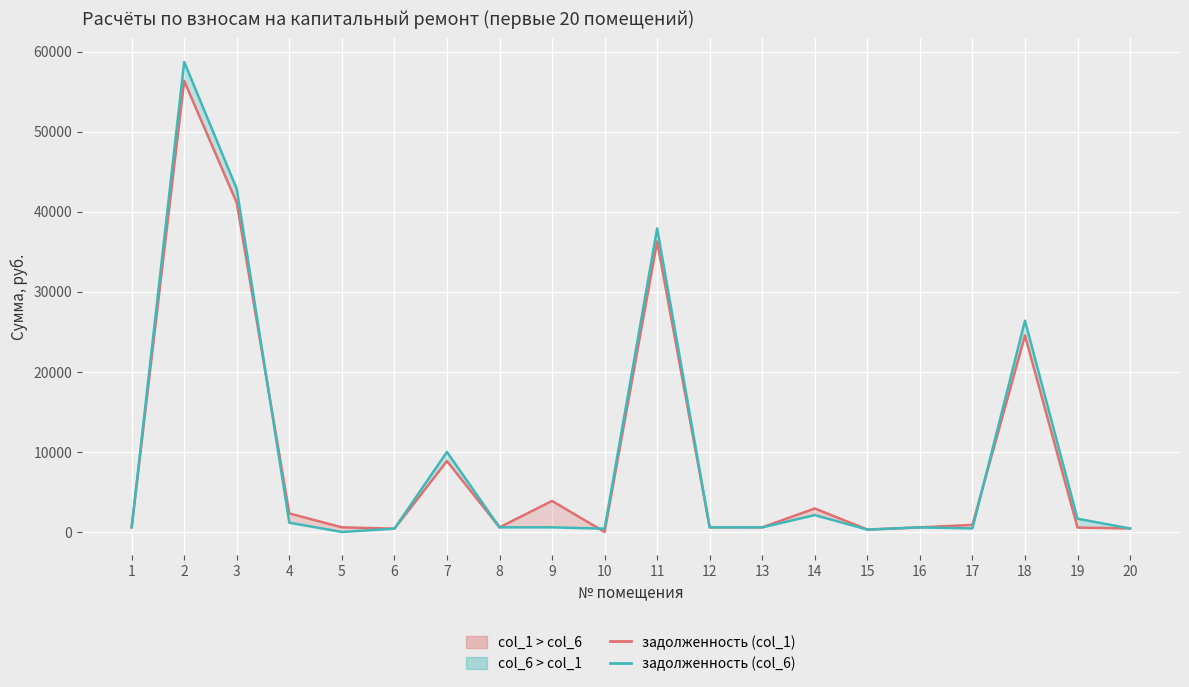

How many series are shown in this chart?

2